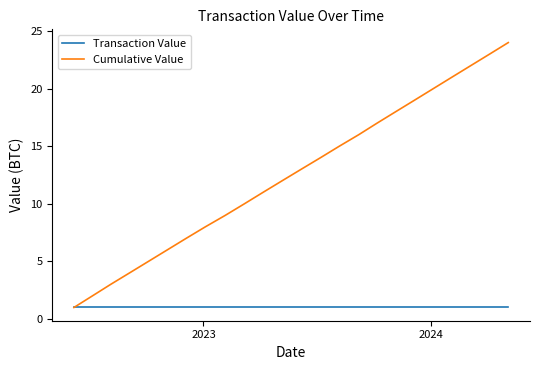

Reading left to right, what are all the values shown in this chart?

Transaction Value: 1.0	1.0	1.0	1.0	1.0	1.0	1.0	1.0	1.0	1.0	1.0	1.0	1.0	1.0	1.0	1.0	1.0	1.0	1.0	1.0	1.0	1.0	1.0	1.0
Cumulative Value: 1.0	2.0	3.0	4.0	5.0	6.0	7.0	8.0	9.0	10.0	11.0	12.0	13.0	14.0	15.0	16.0	17.0	18.0	19.0	20.0	21.0	22.0	23.0	24.0